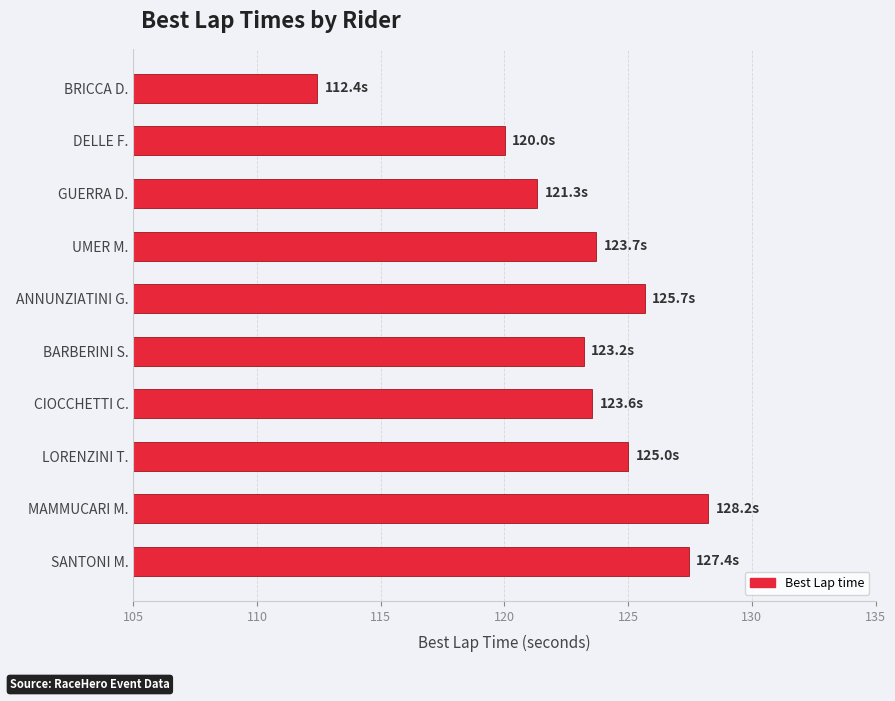

The chart shows a value of 112.4 at BRICCA D.. True or false?

True